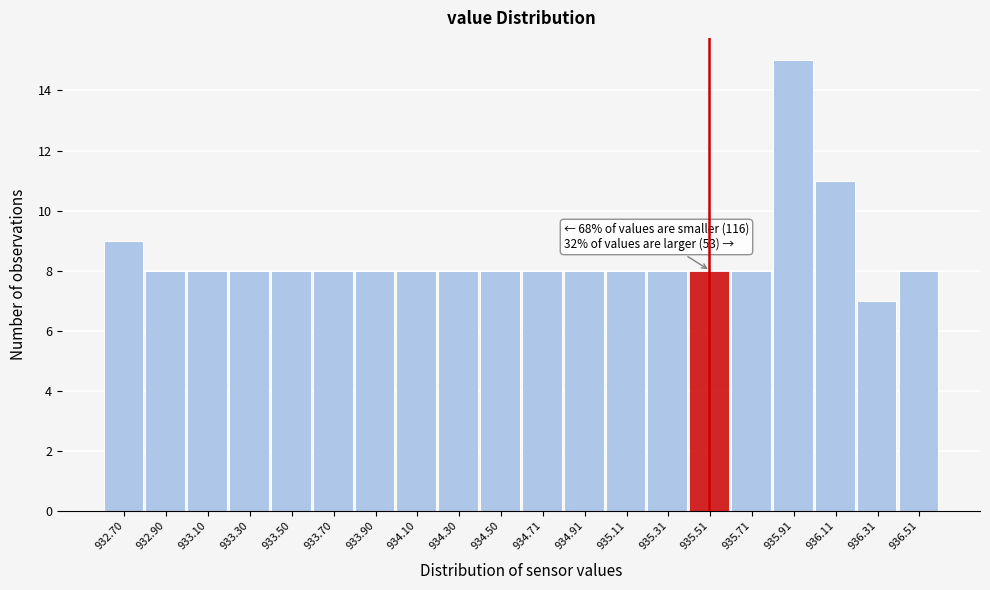

Over which range of the x-axis is the bar tallest?

935.8 to 936.0